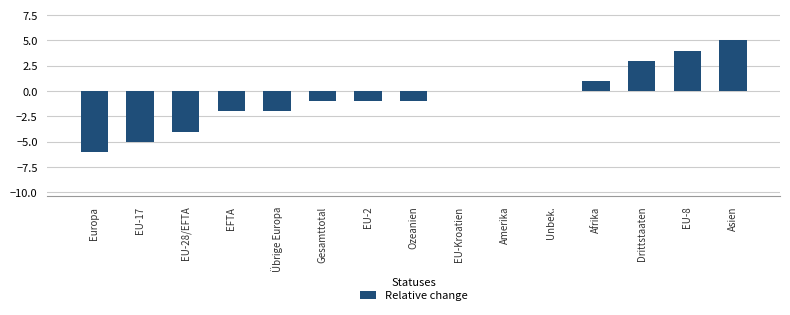

Where does the data first go above -1?

EU-Kroatien